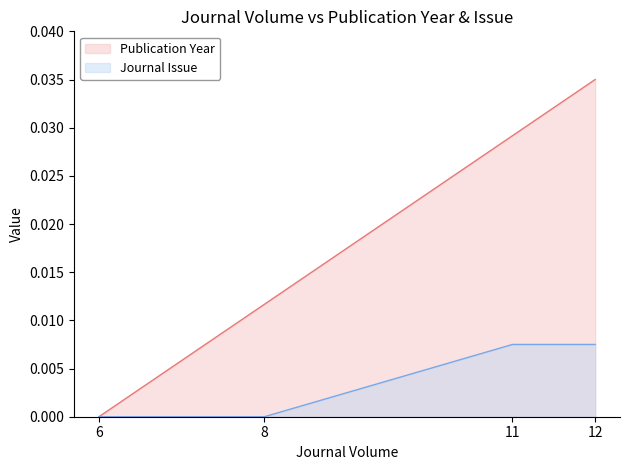

At which category is the sum across all series the highest?

12